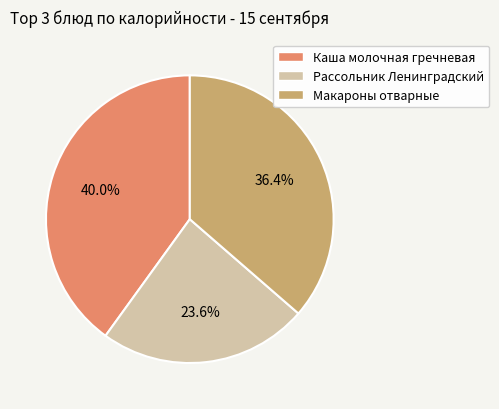

Rank the categories by value from highest to lowest.

Каша молочная гречневая, Макароны отварные, Рассольник Ленинградский